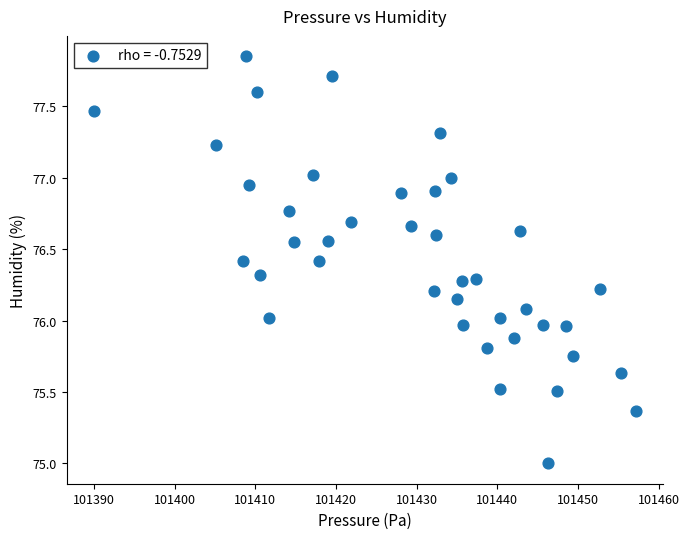

What is the range of X values (max minus min)?

67.2